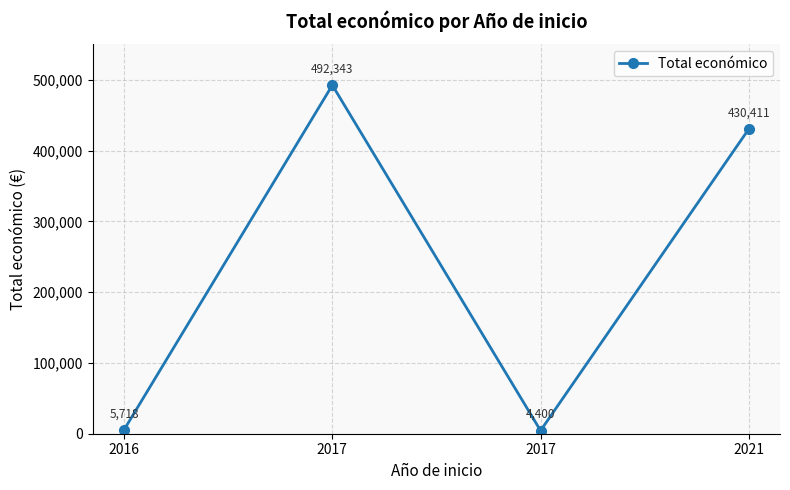

What is the change in value from 2017 to 2021?

+426011